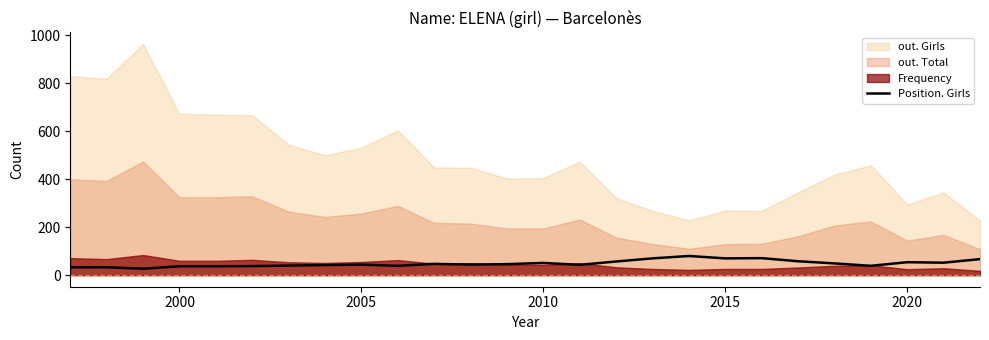

The value of Position. Girls at 2010 is 84. True or false?

False